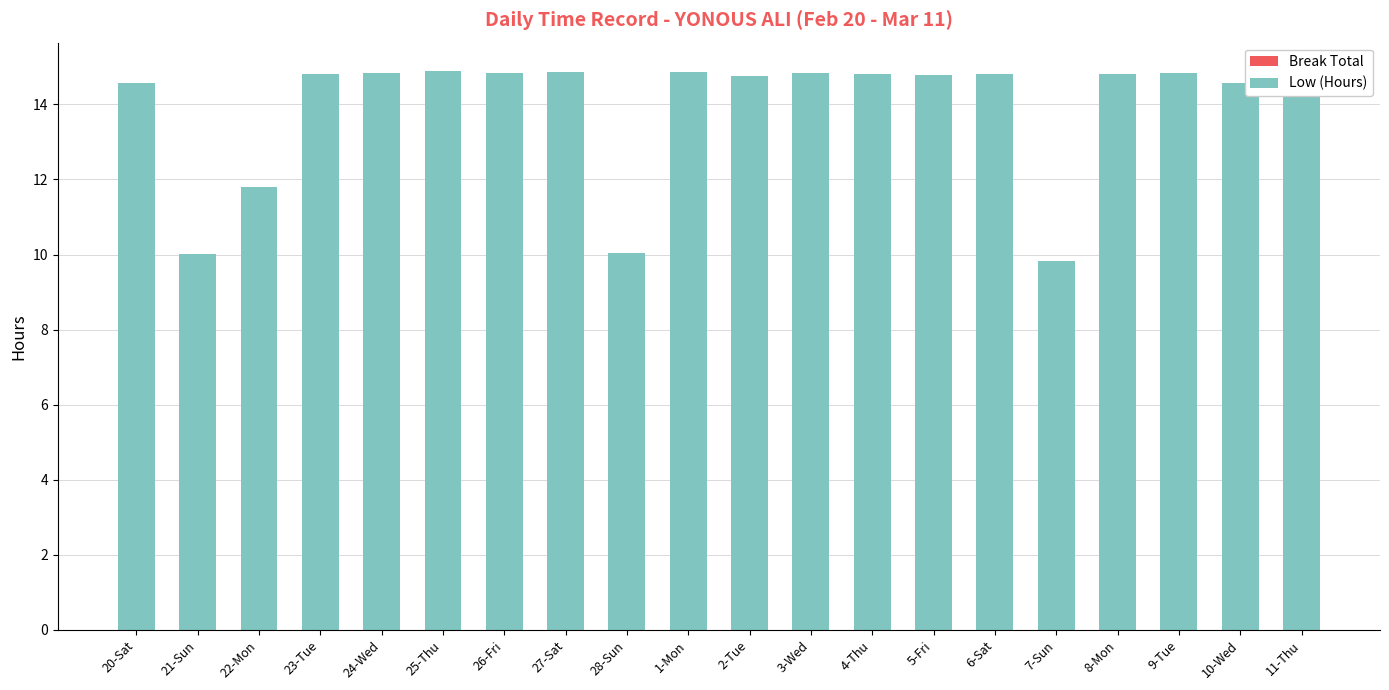

What is the label of the 1st bar from the left?

20-Sat